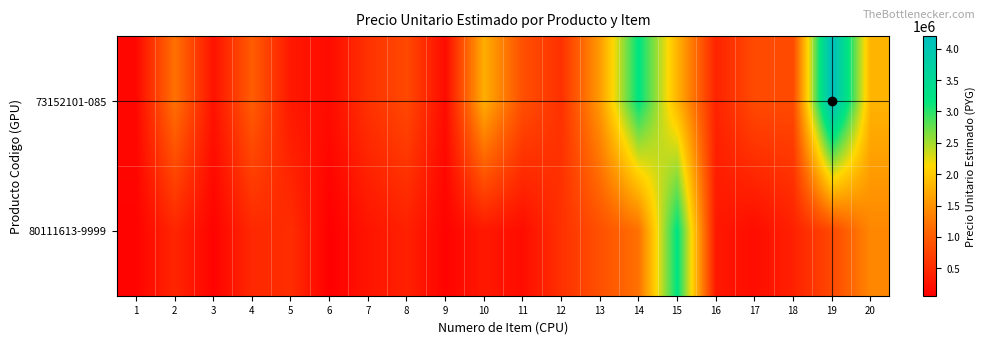

List the series in order of their peak value, lowest first.

80111613-9999, 73152101-085